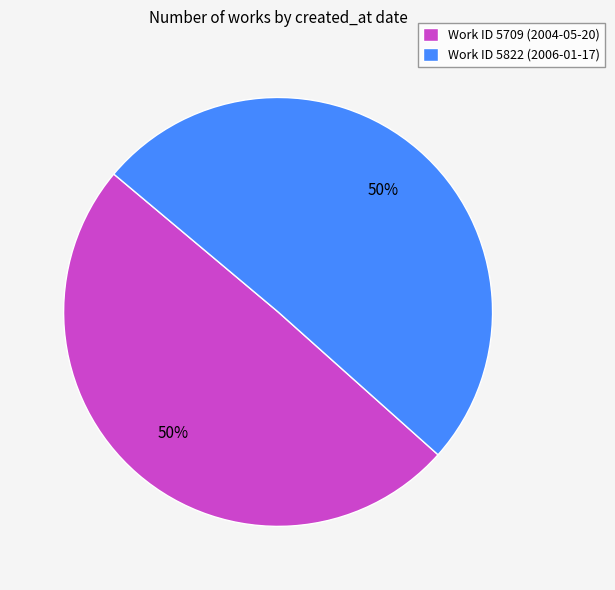

To the nearest percent, what percentage of the pie is Work ID 5709 (2004-05-20)?

50%